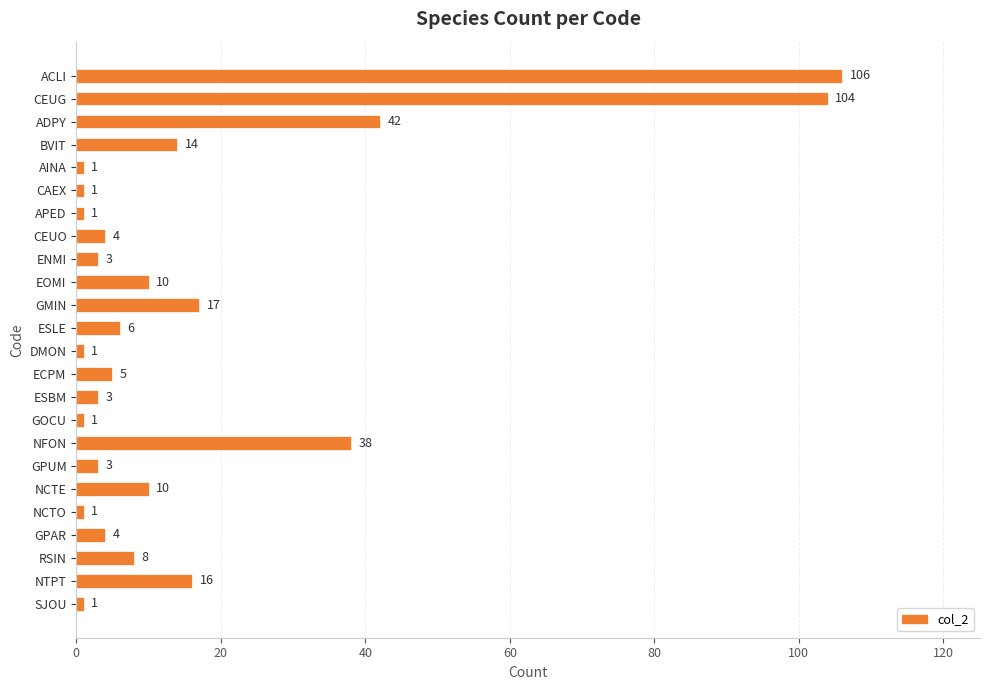

True or false: the data shows 104 at CEUG.

True